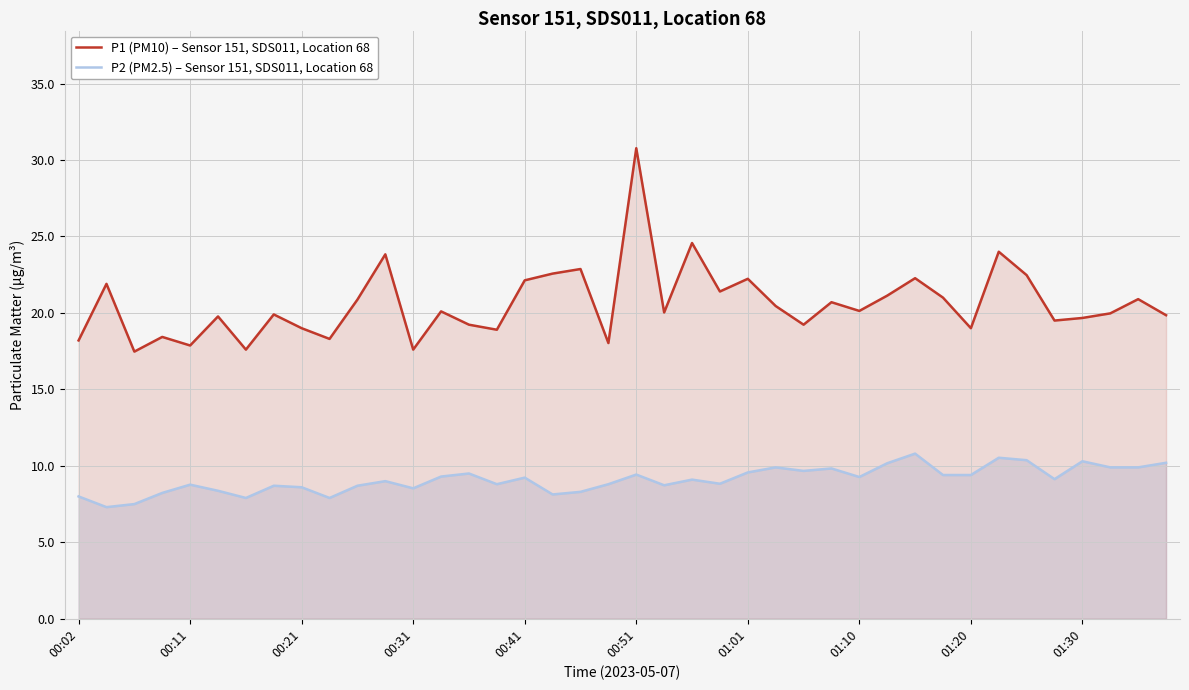

What is the difference between the highest and lowest values at 15?

10.1